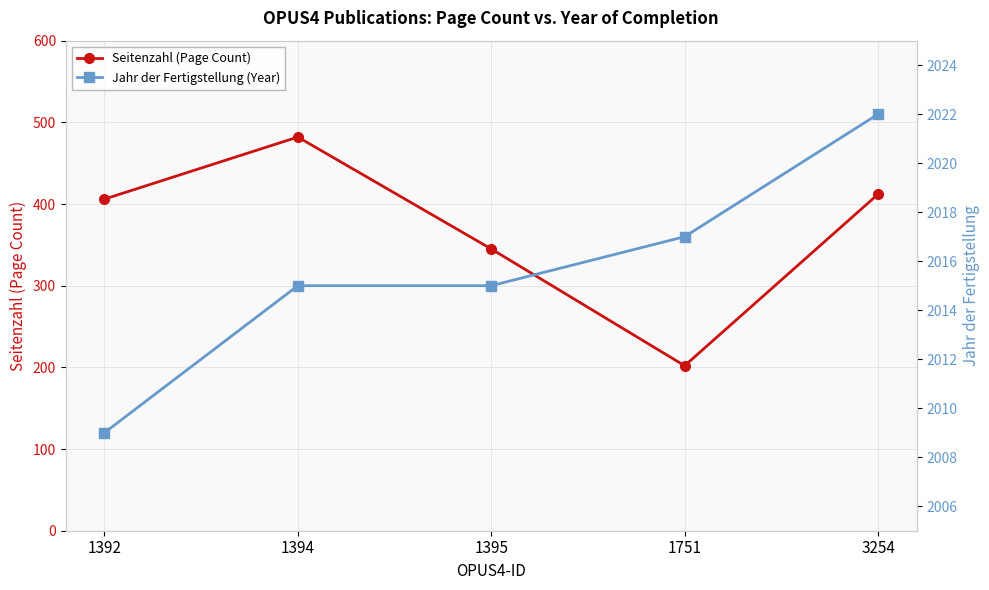

Which category has the lowest value across all series?

1751